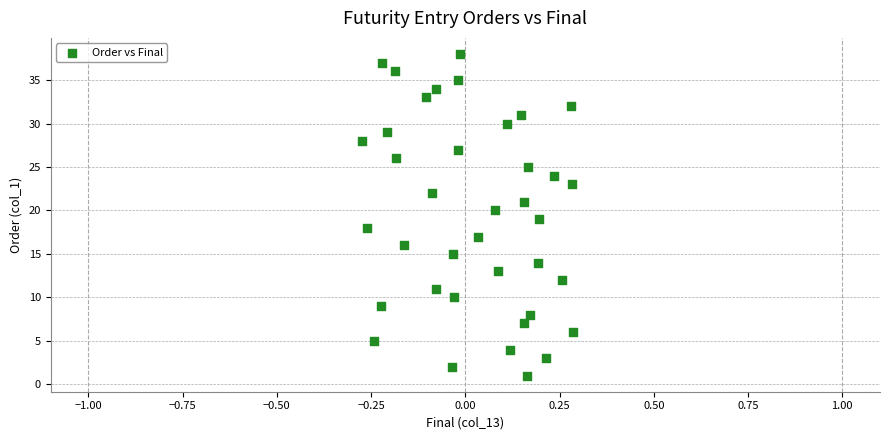

What is the range of Y values (max minus min)?

37